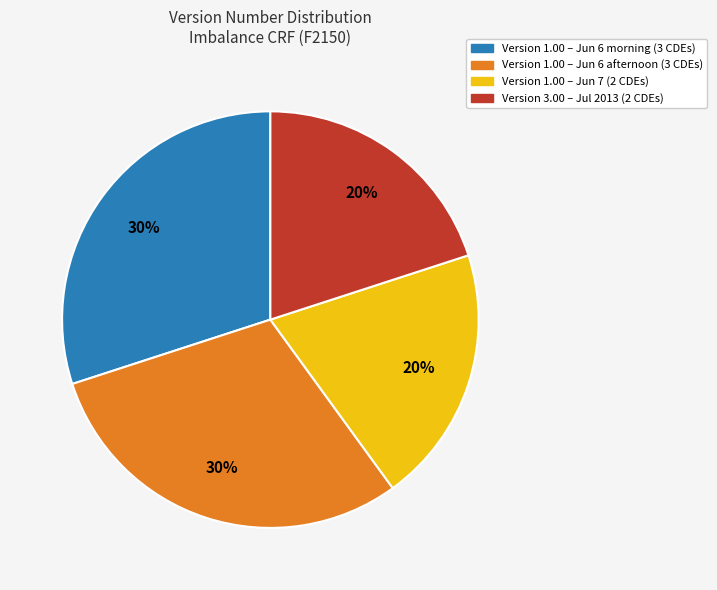

Is there any slice that represents more than half of the pie?

No